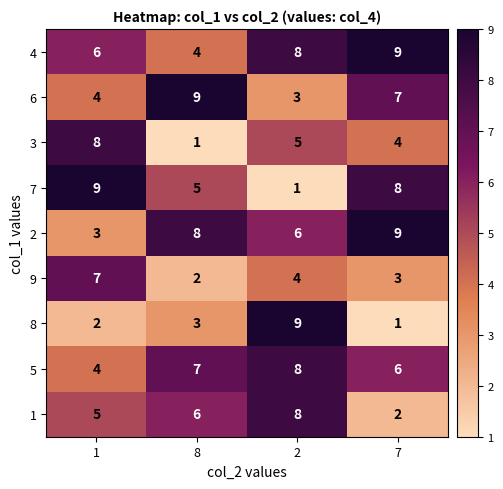

What is the total value across all series at 7?

49